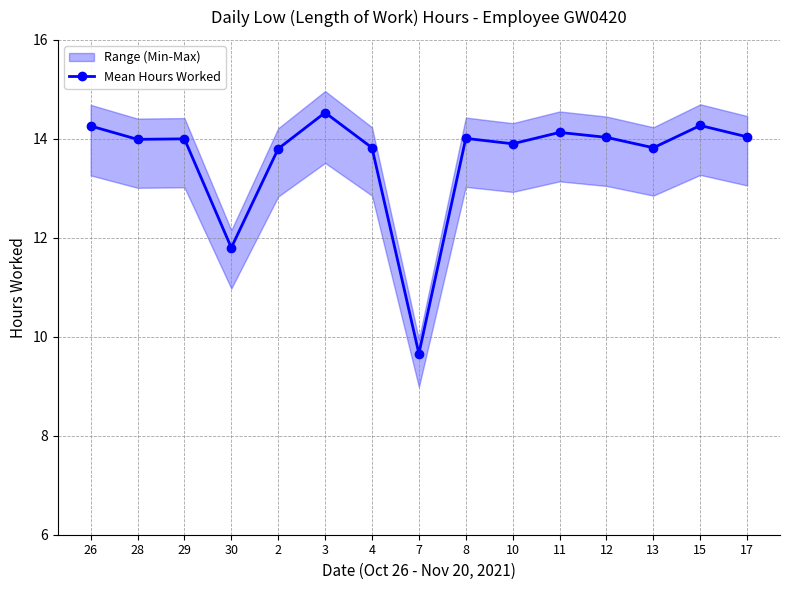

What is the sum of all values?

204.1